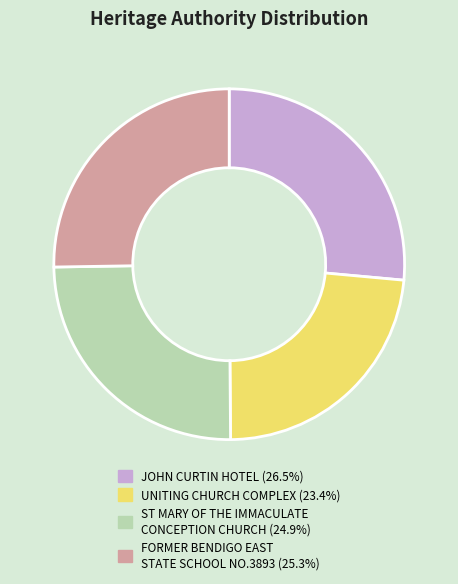

Which has a higher value, ST MARY OF THE IMMACULATE CONCEPTION CHURCH or JOHN CURTIN HOTEL?

JOHN CURTIN HOTEL